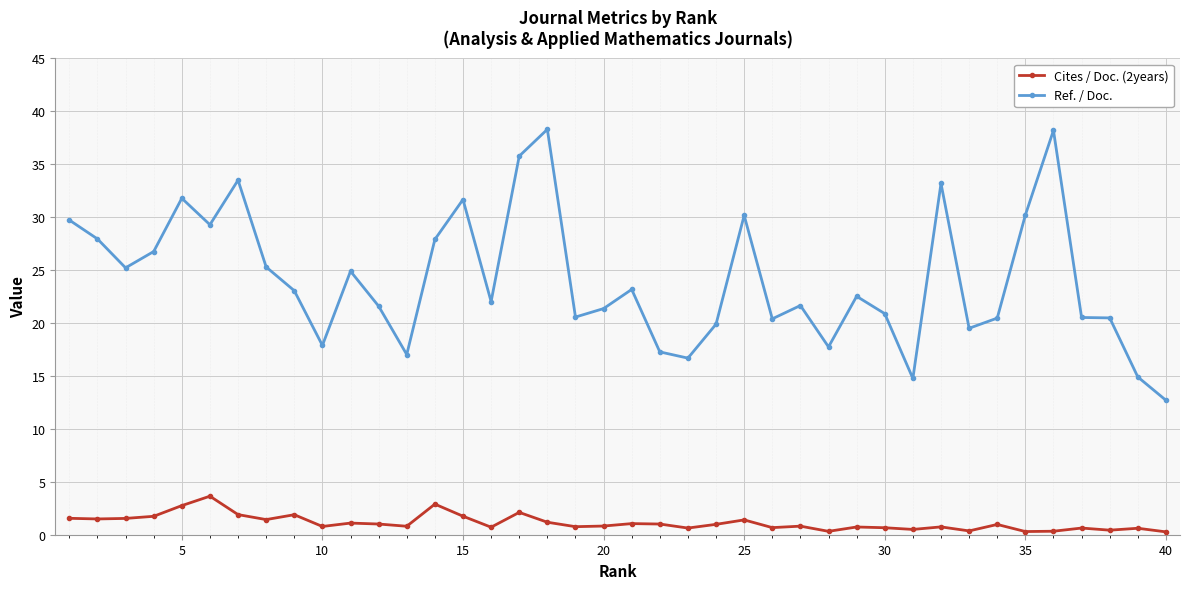

In Cites / Doc. (2years), how many points are higher than both neighbors (excluding endpoints)?

13